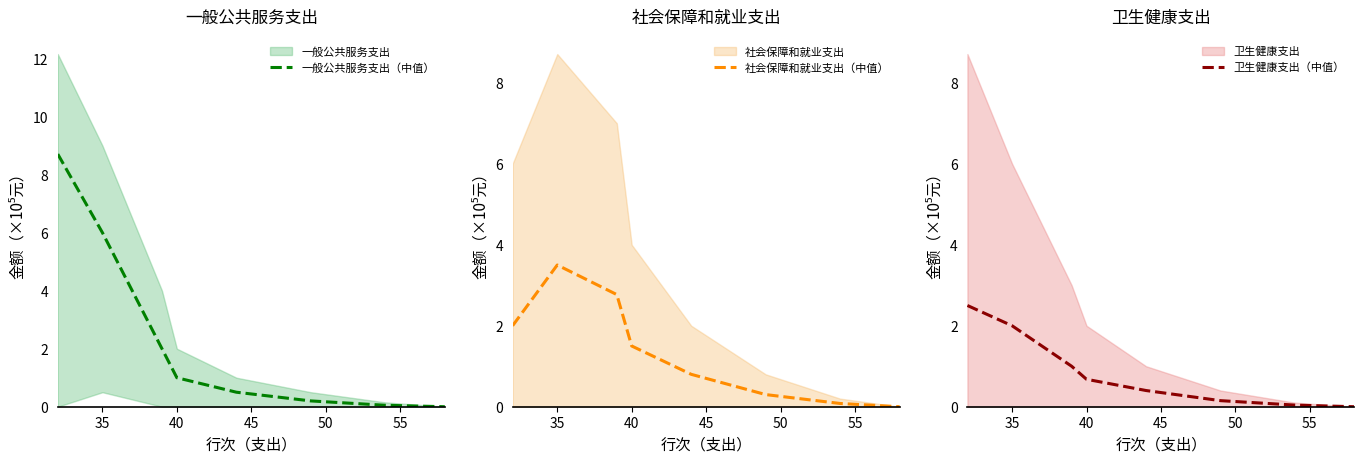

The value of 社会保障和就业支出（中值） at 35 is 5.3. True or false?

False